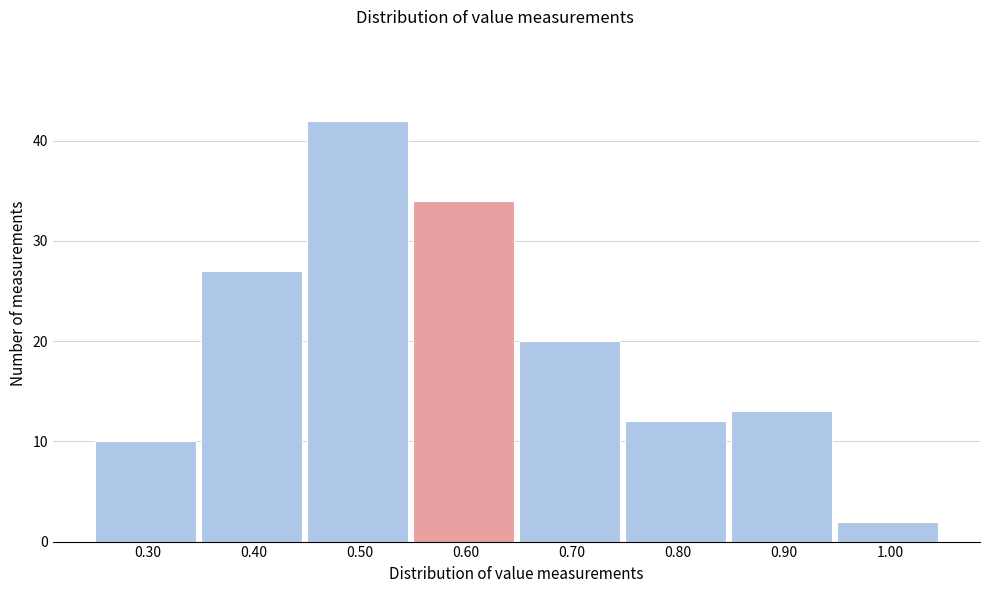

Which range on the x-axis has the tallest bar?

0.45 to 0.55